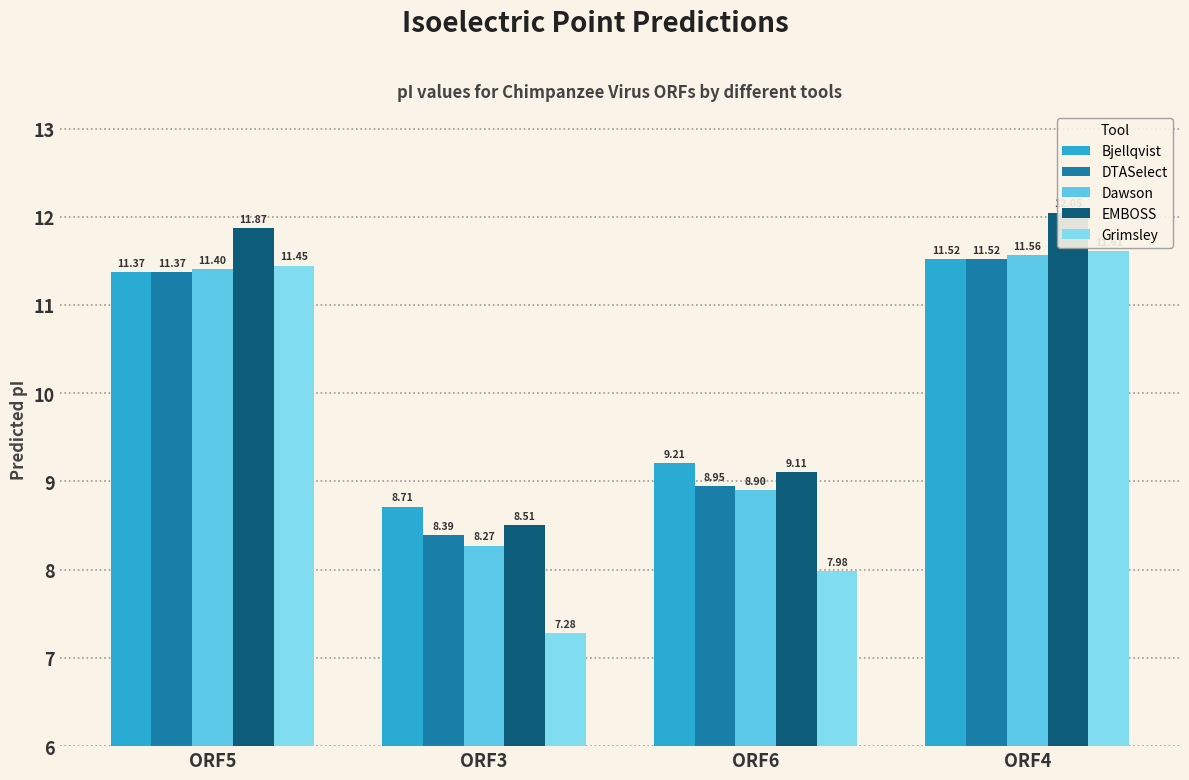

What is the smallest value displayed?

7.3